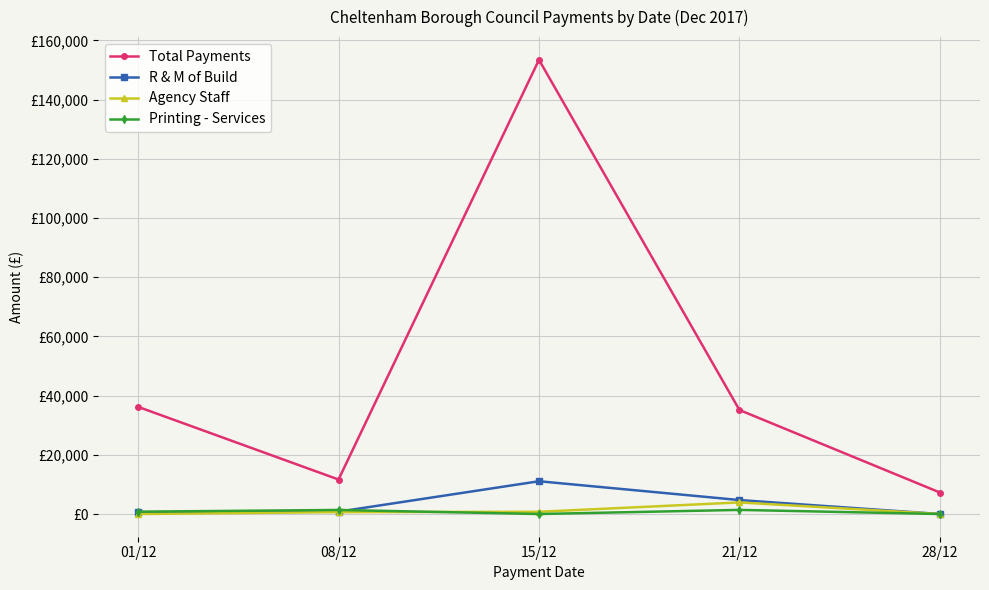

At which category does Total Payments reach its first local valley?

08/12